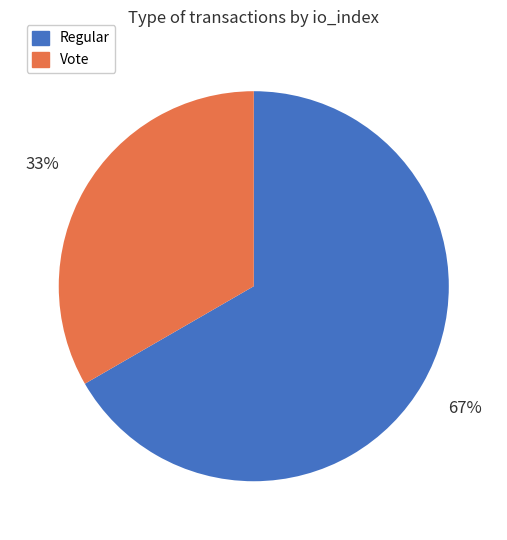

Approximately how many times larger is the value at Vote compared to Regular?

0.5